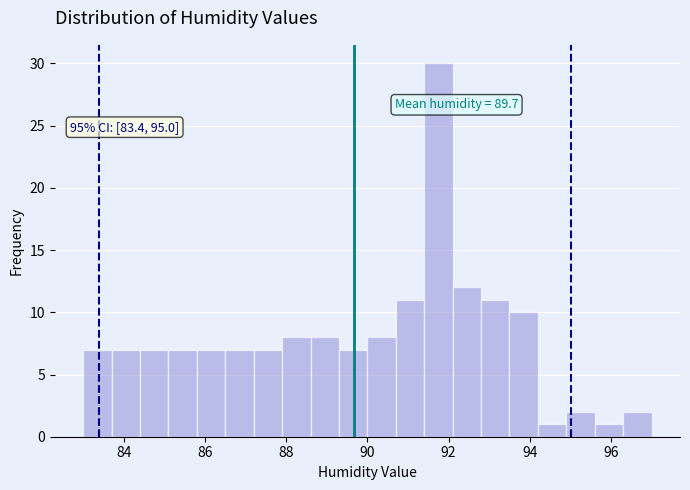

Around what value on the x-axis is the tallest bar? Give the approximate position of its centre, as read against the axis.

91.8